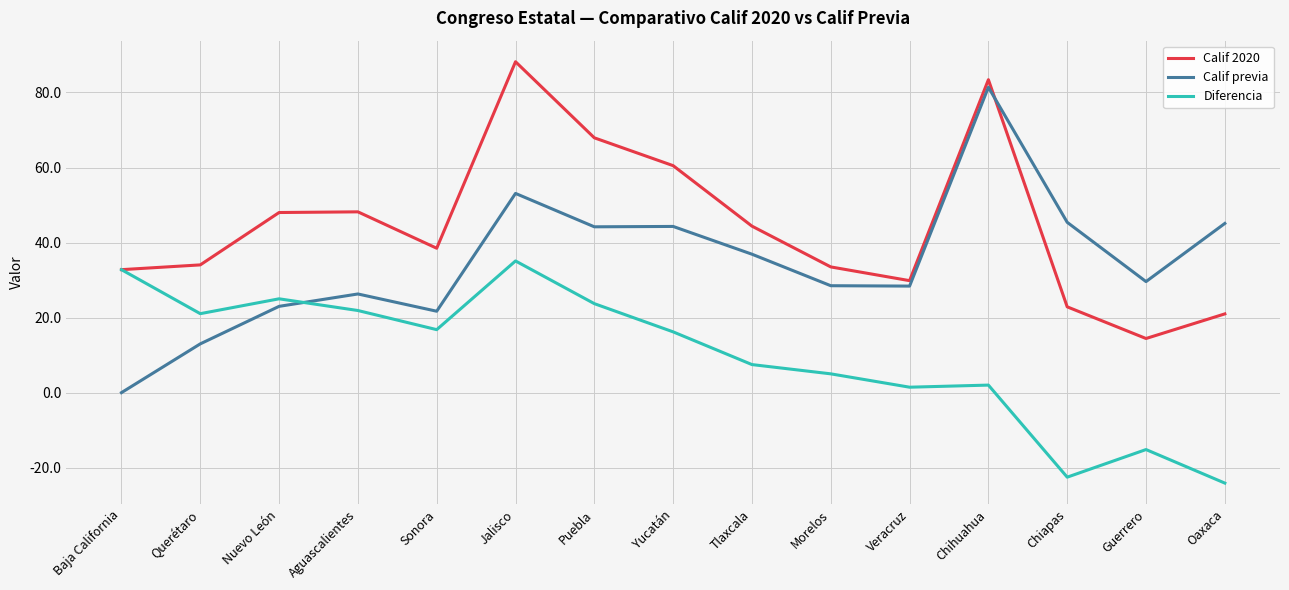

How many times do Diferencia and Calif previa cross each other?

1